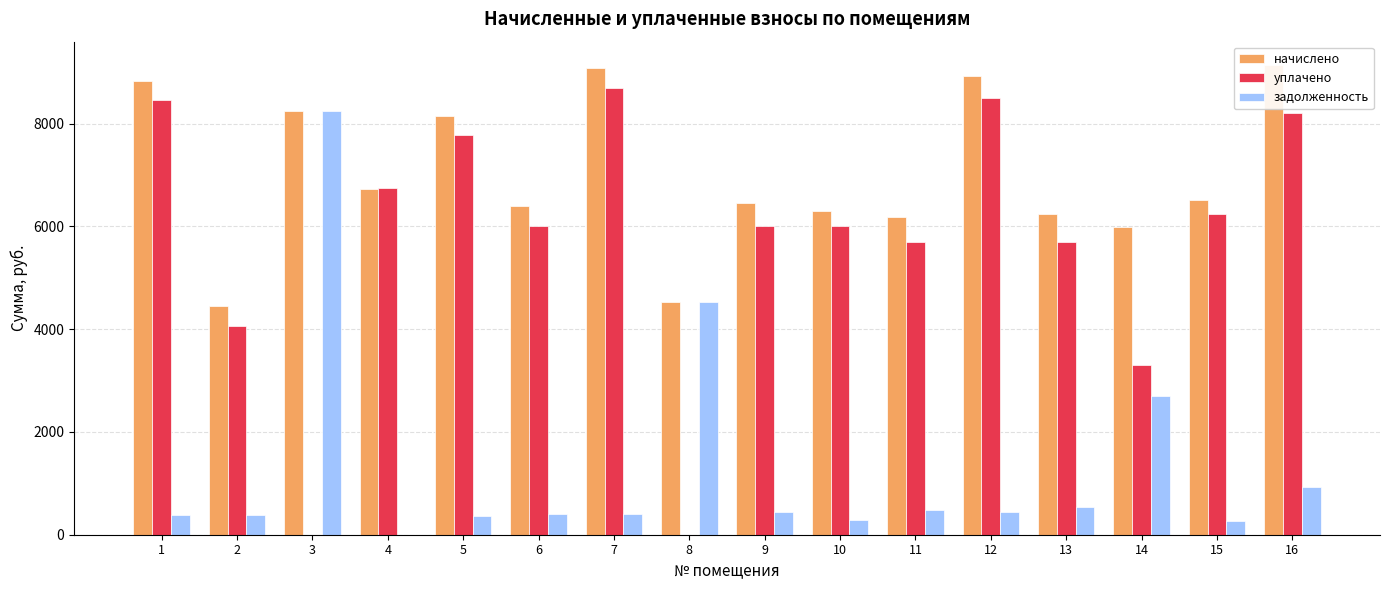

The задолженность series shows 450.5 at 9. True or false?

True